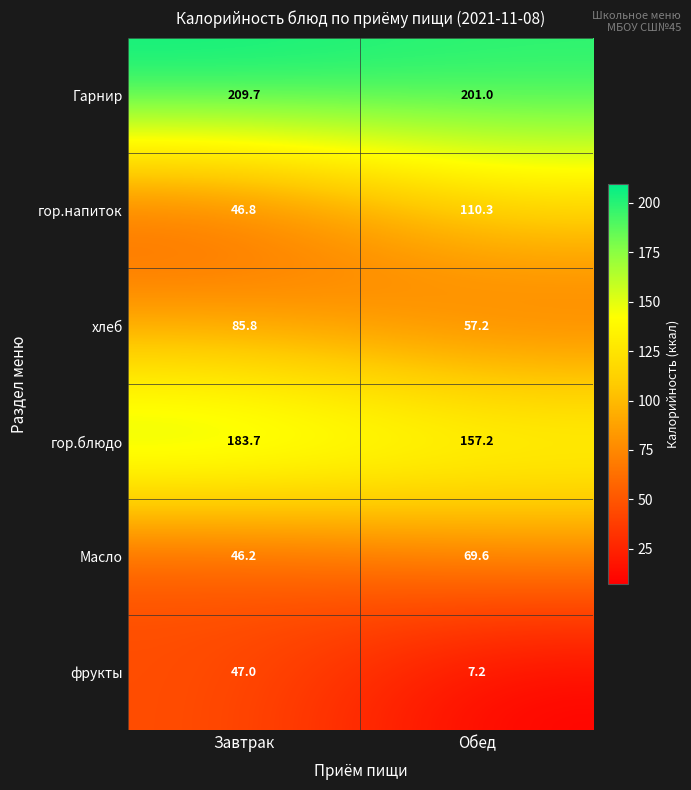

Reading left to right, list all the values displayed in this chart.

Гарнир: 209.7	201.0
гор.напиток: 46.8	110.3
хлеб: 85.8	57.2
гор.блюдо: 183.7	157.2
Масло: 46.2	69.6
фрукты: 47.0	7.2